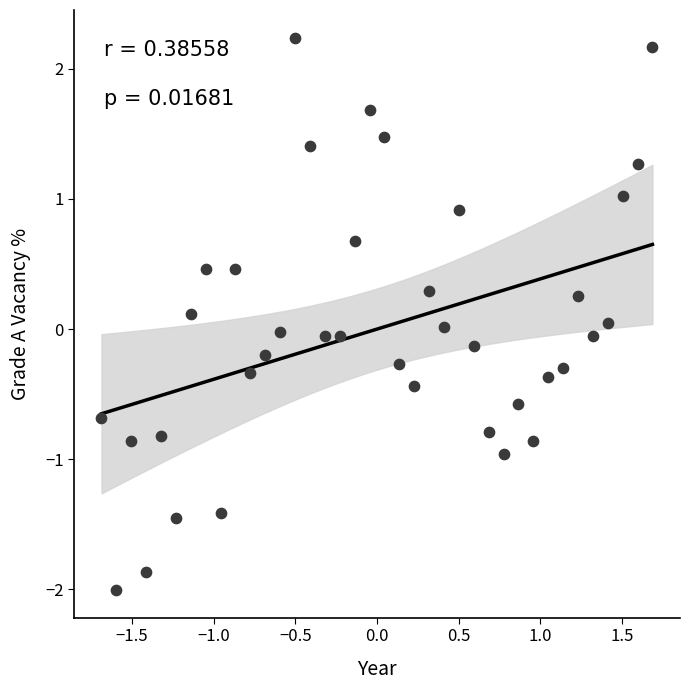

What is the range of X values (max minus min)?

3.4